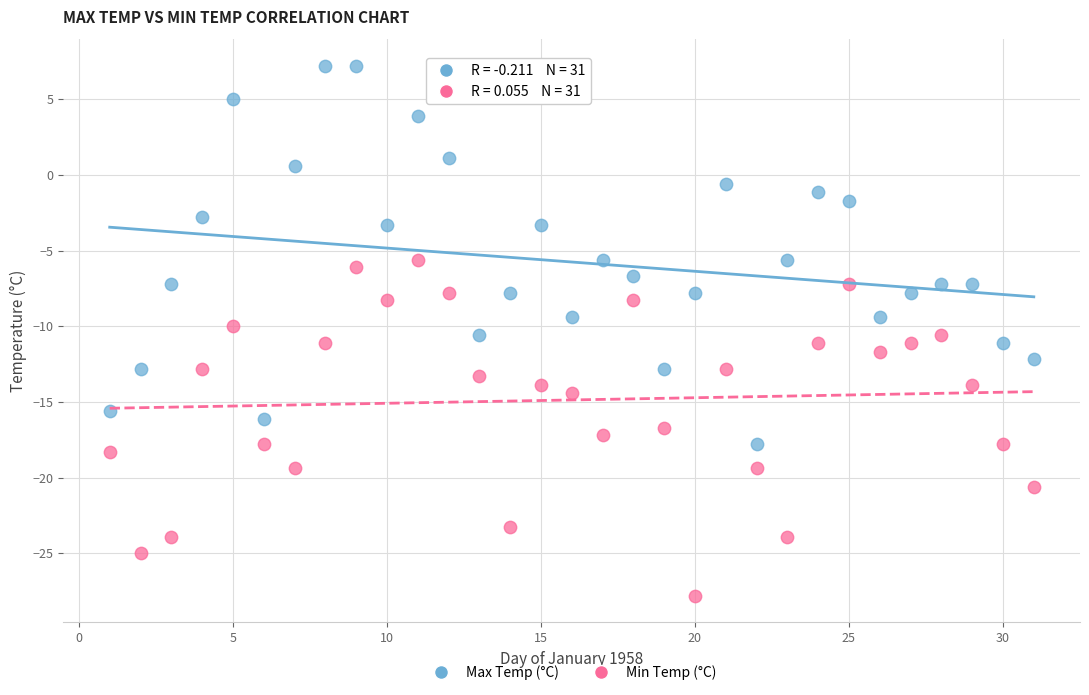

Across all data points, what is the range of X values (max minus min)?

30.0